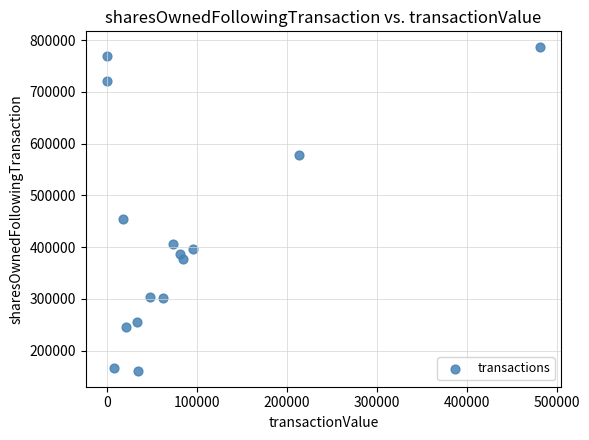

What is the range of X values (max minus min)?

481033